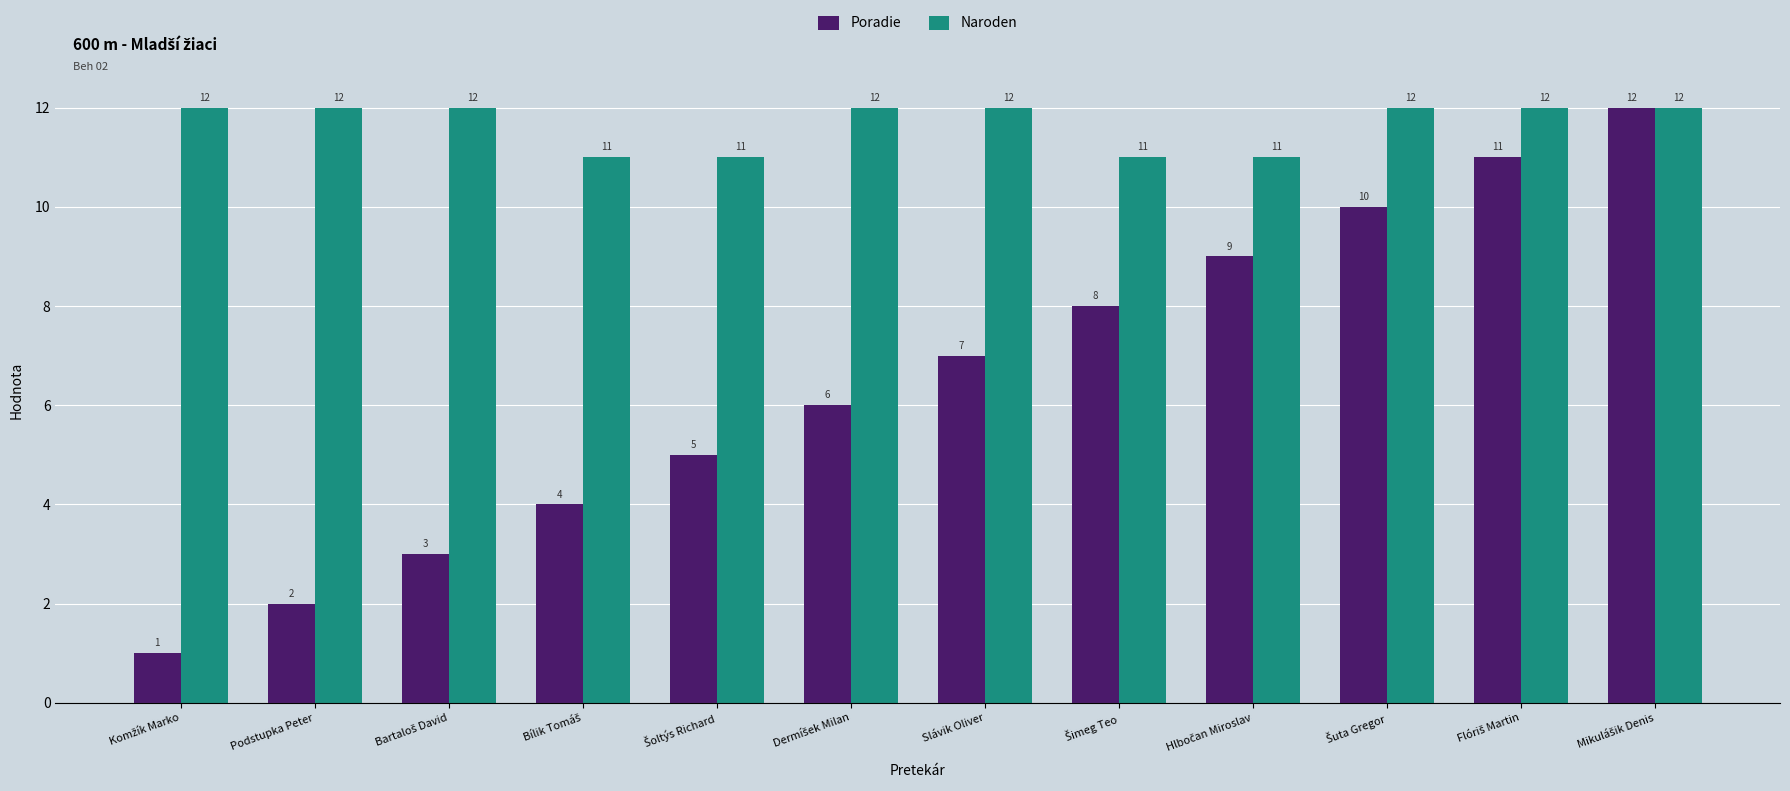

What is the highest value of the Poradie series?

12